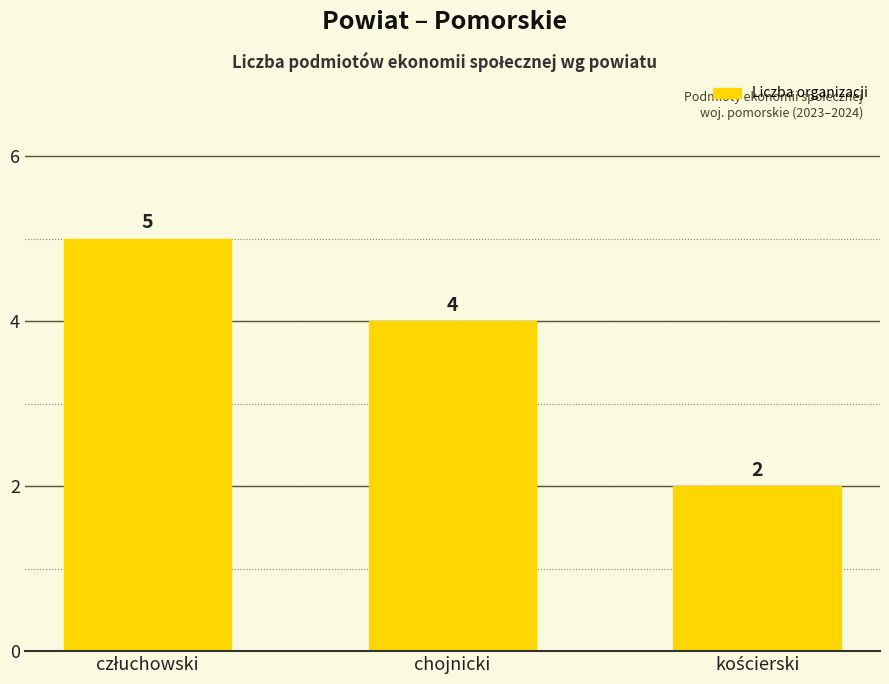

Reading left to right, list all the values displayed in this chart.

5	4	2